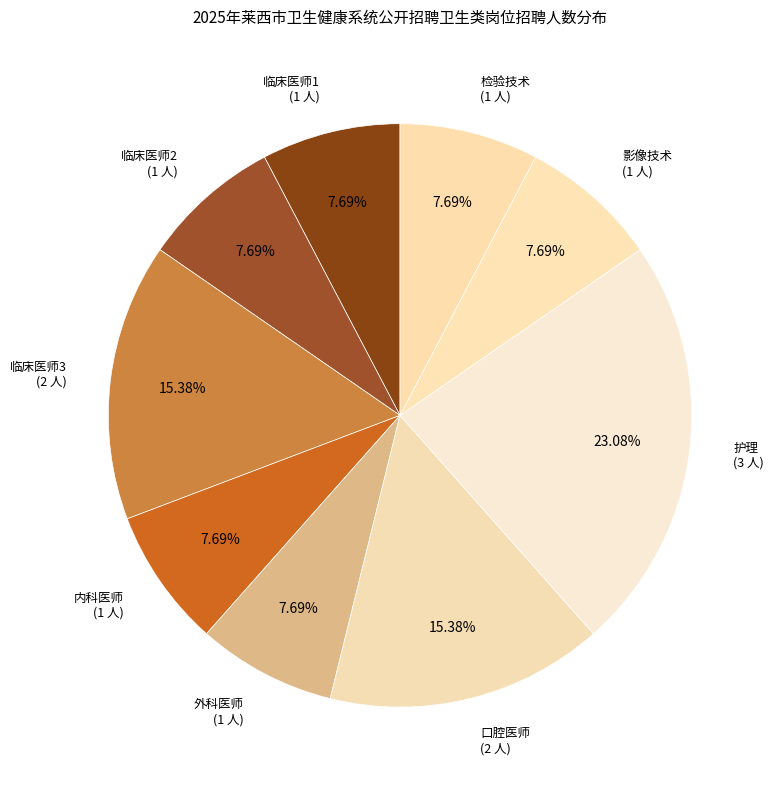

Count the number of slices in the pie.

9